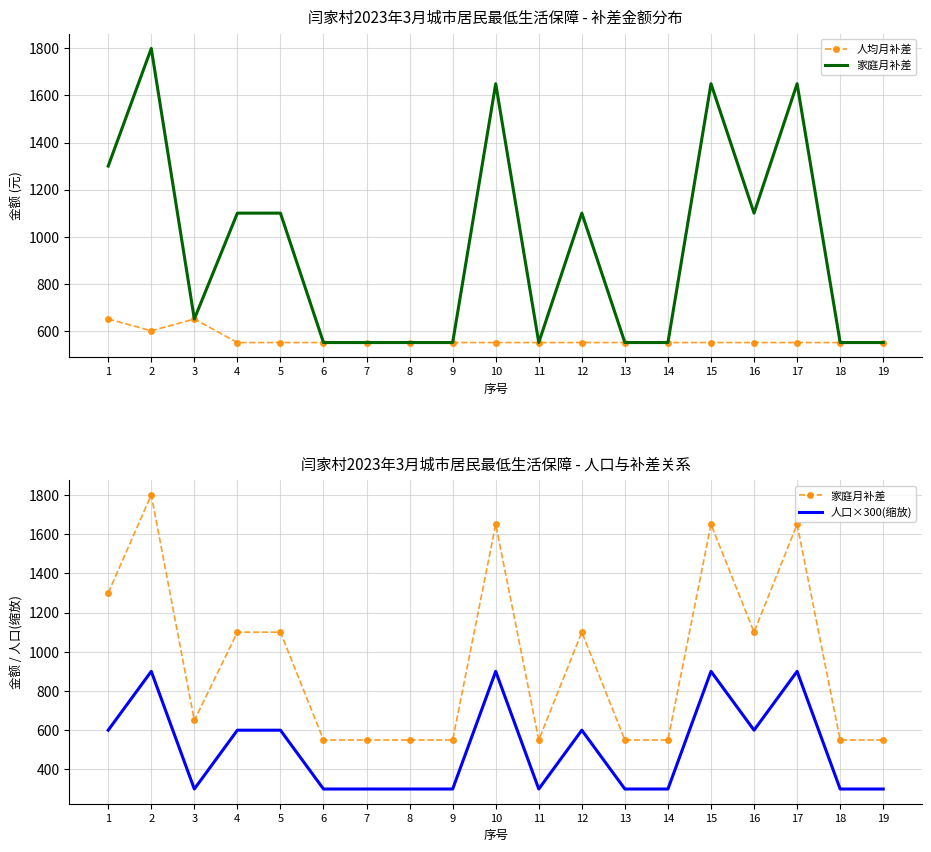

Is it true that 家庭月补差 equals 550 at 11?

True